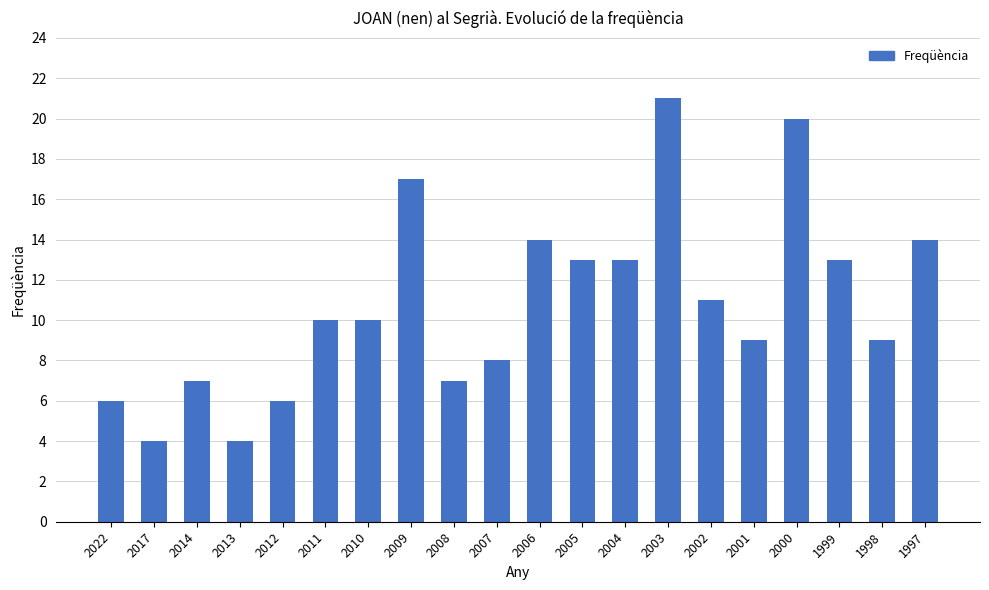

Approximately how many times larger is the value at 2010 compared to 2011?

1.0